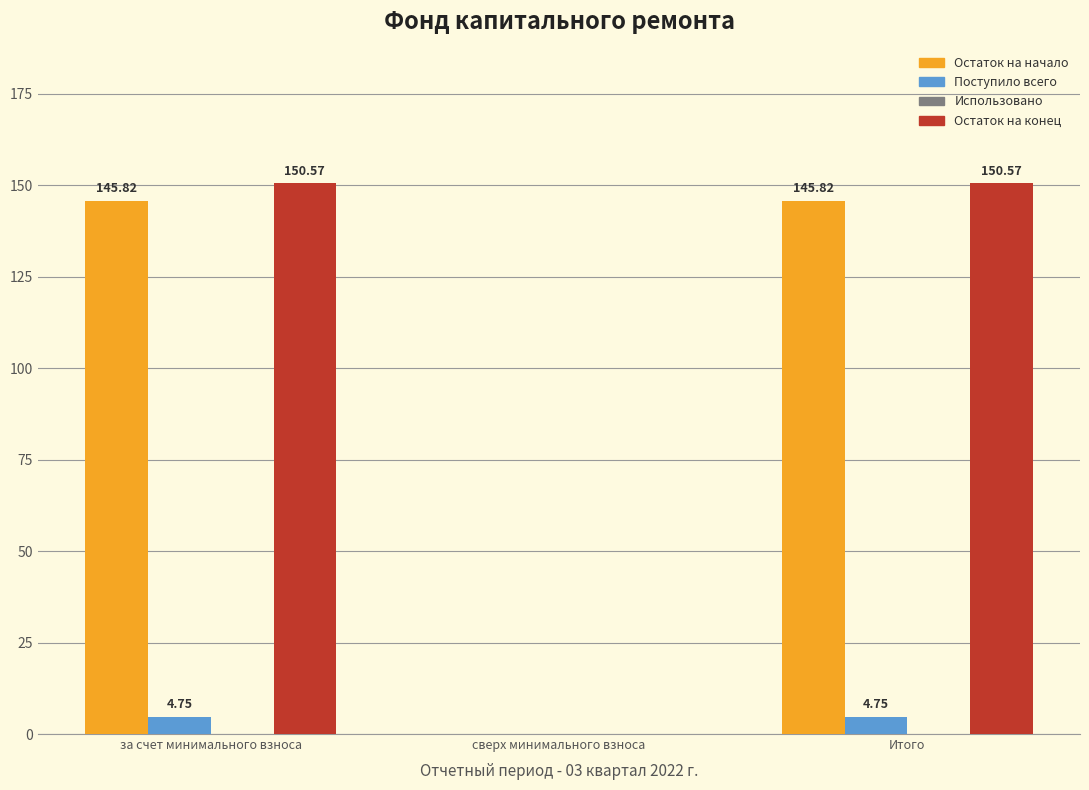

True or false: Остаток на начало has a value of 0.0 at сверх минимального взноса.

True